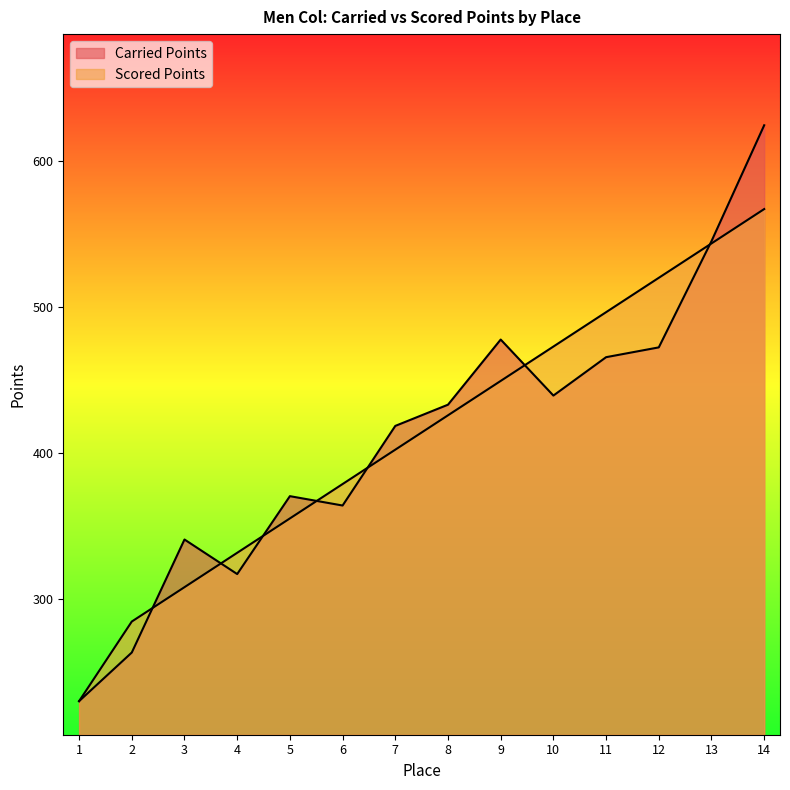

True or false: Scored Points has more than 0 points higher than both neighbors.

False